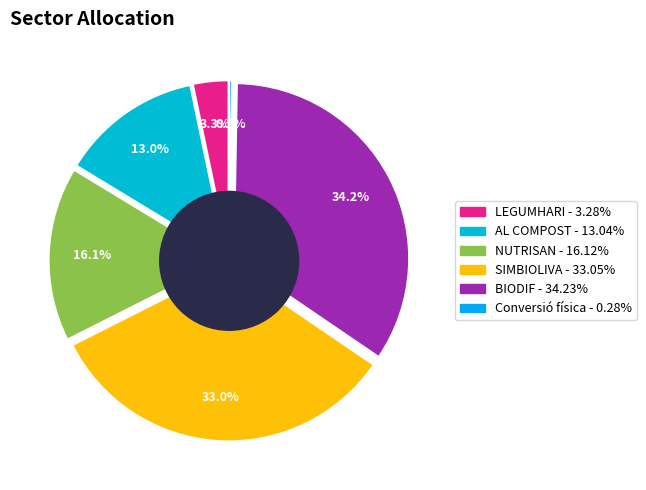

What percentage is the NUTRISAN slice, to the nearest percent?

16%